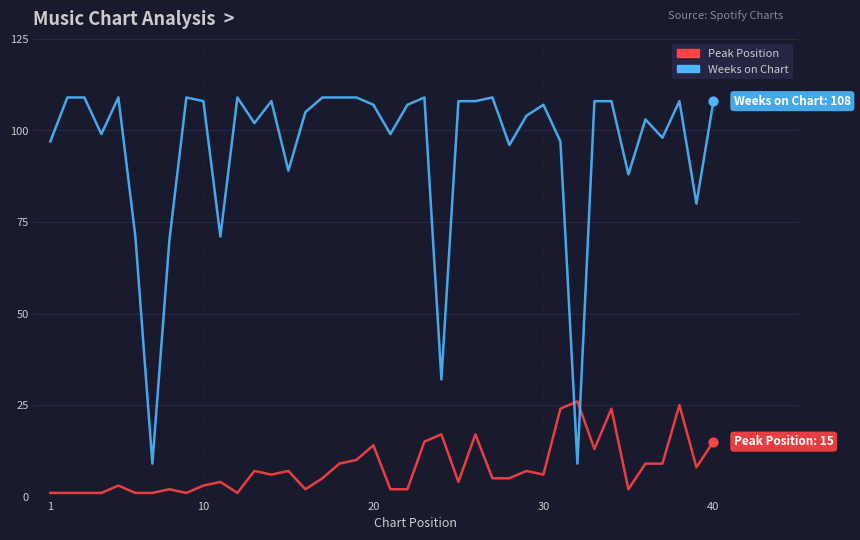

Which series has the widest spread of values?

Weeks on Chart